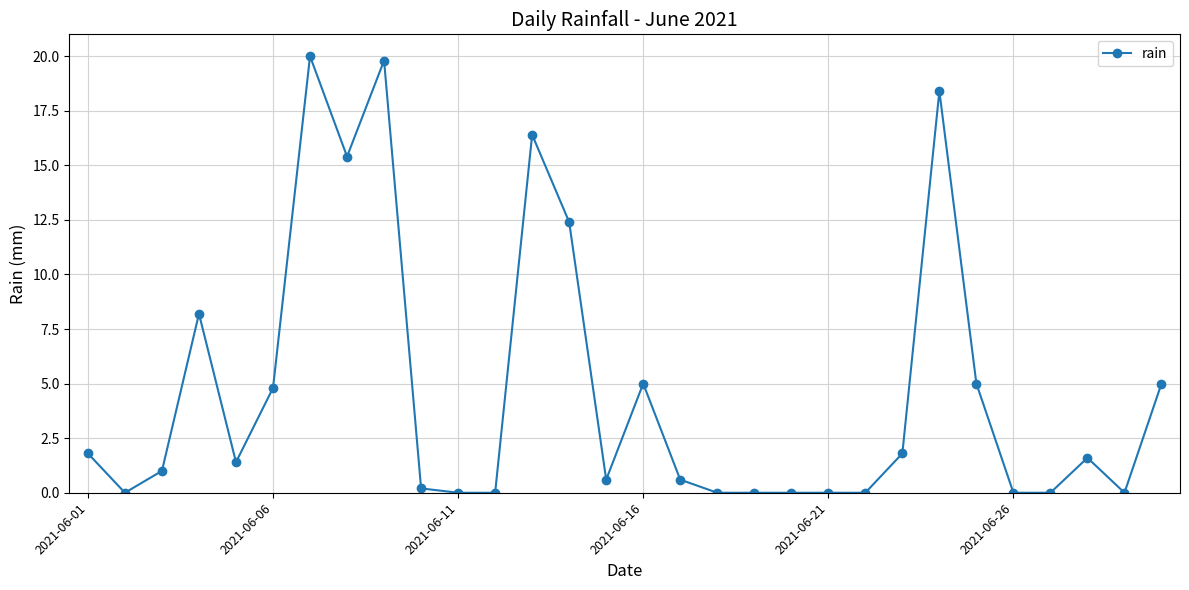

What is the maximum value shown in the chart?

20.0